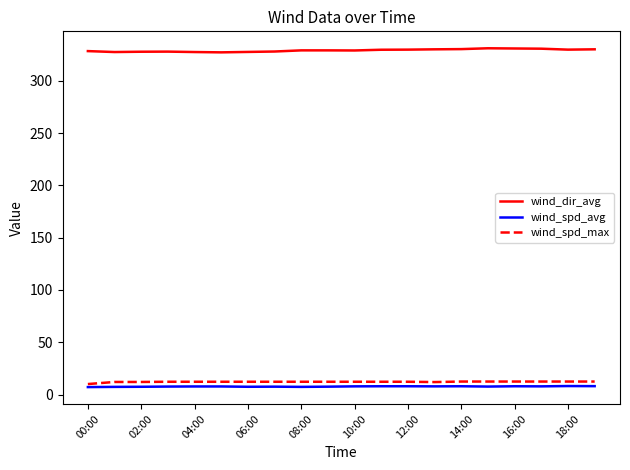

Which series has the largest total across all categories?

wind_dir_avg